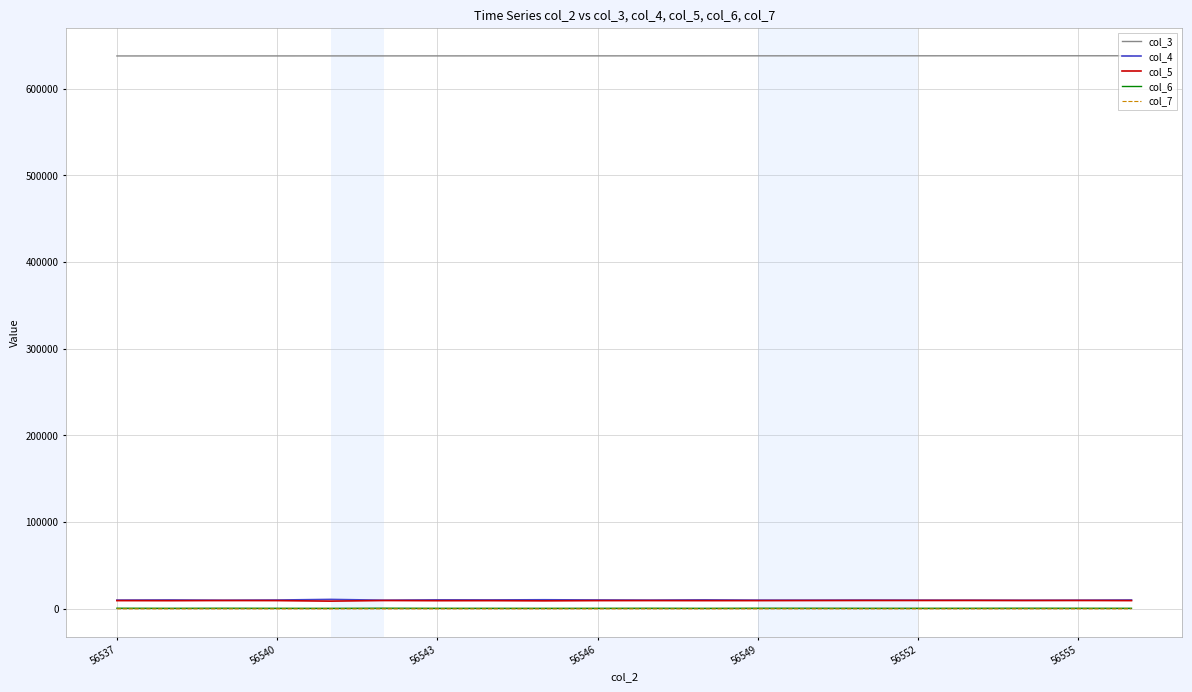

What is the maximum value shown in the chart?

638036